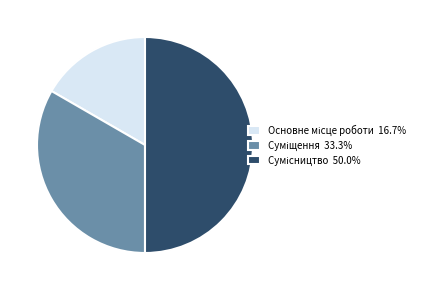

How many segments does this pie chart have?

3